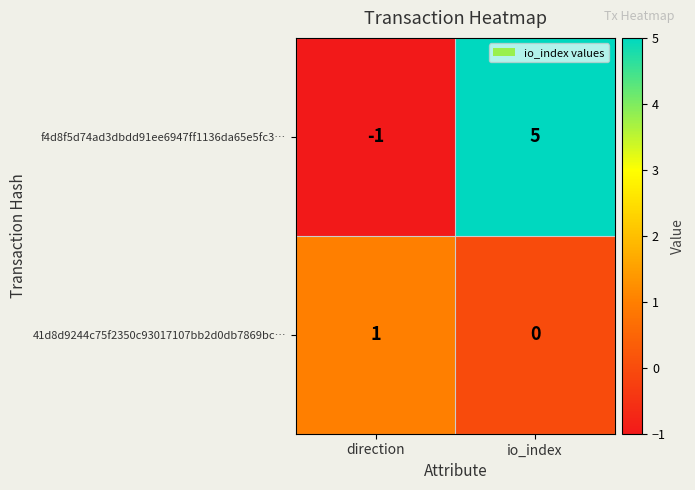

What is the sum of all f4d8f5d74ad3dbdd91ee6947ff1136da65e5fc3… values?

4